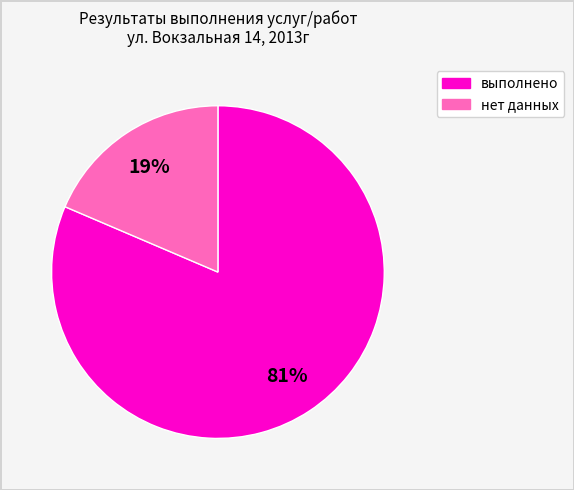

Is there any slice that represents more than half of the pie?

Yes